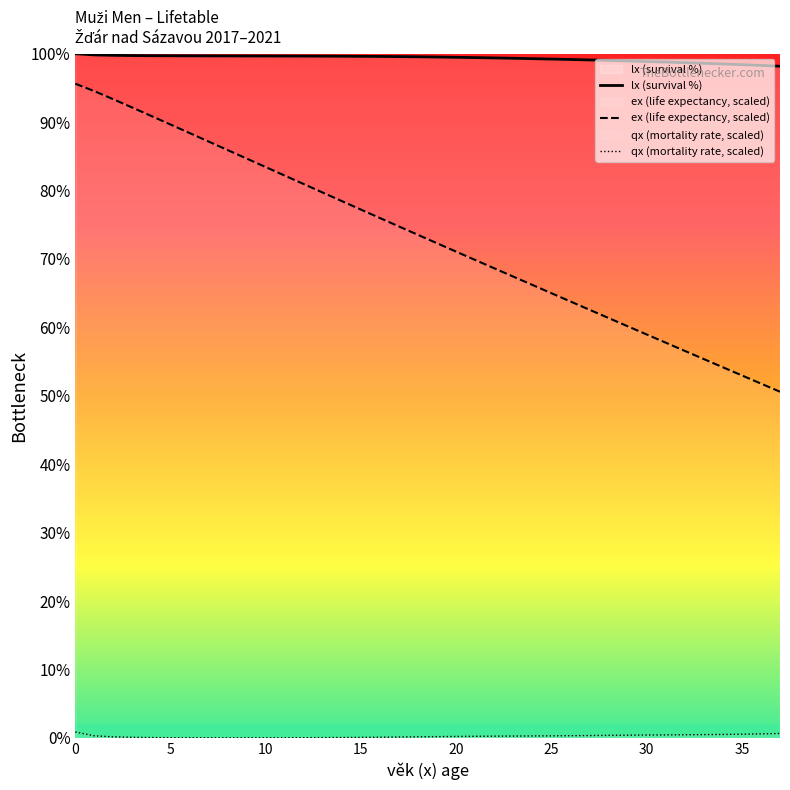

True or false: the data shows 22.5 at 15.

False